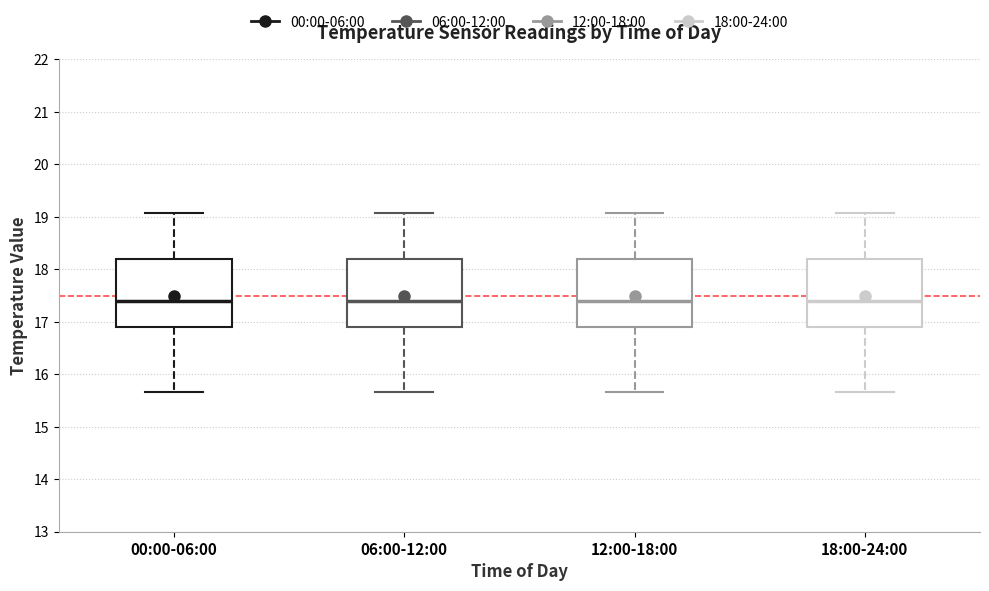

Where does the upper whisker of the box for 00:00-06:00 end on the y-axis? The values are not printed on the chart, so give them approximately, as read against the axis.

19.1